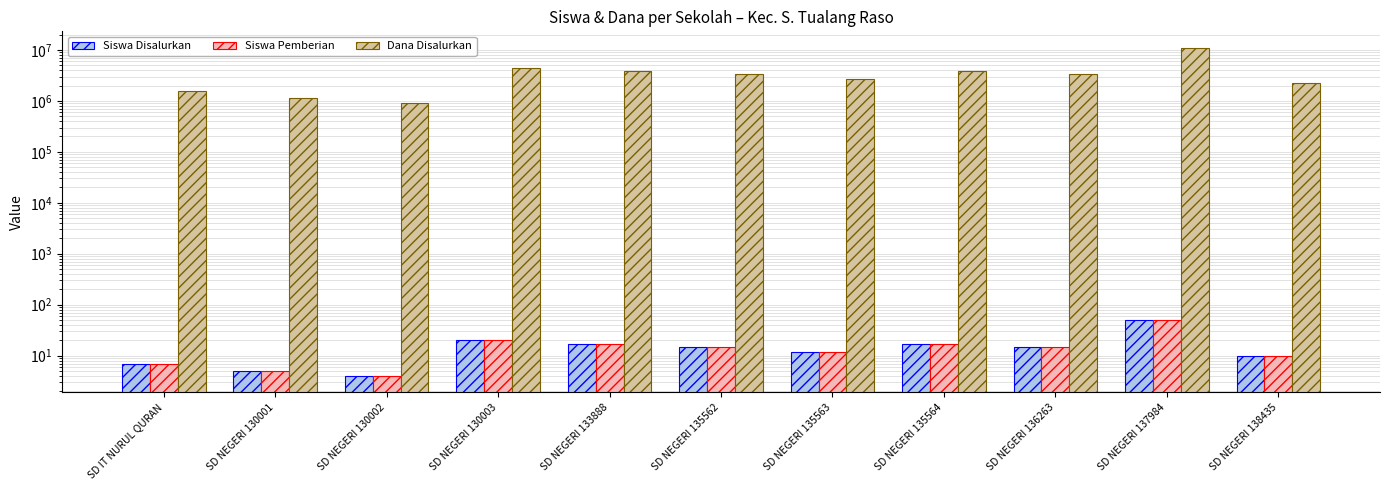

What is the average value of the Siswa Pemberian series?

16